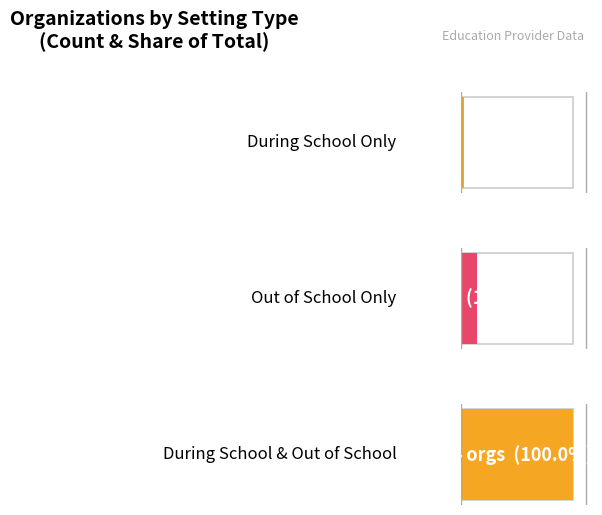

The During School series shows 448 at Curvebreakers. True or false?

False